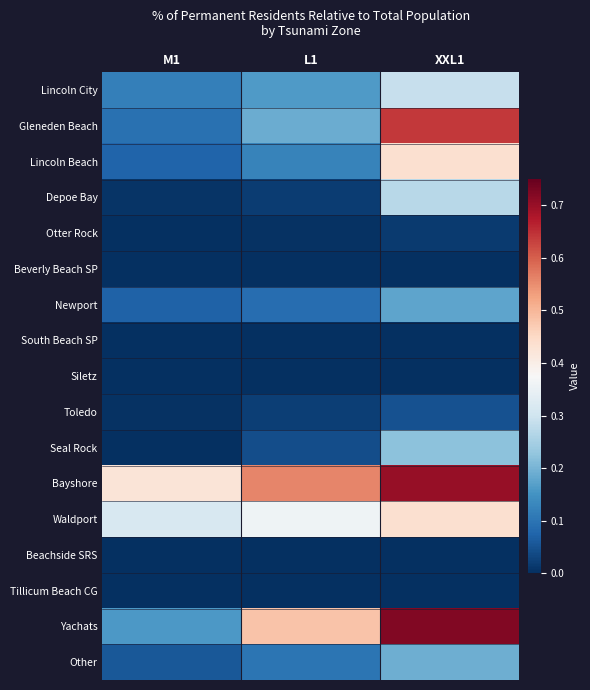

Which series has the widest spread of values?

Yachats